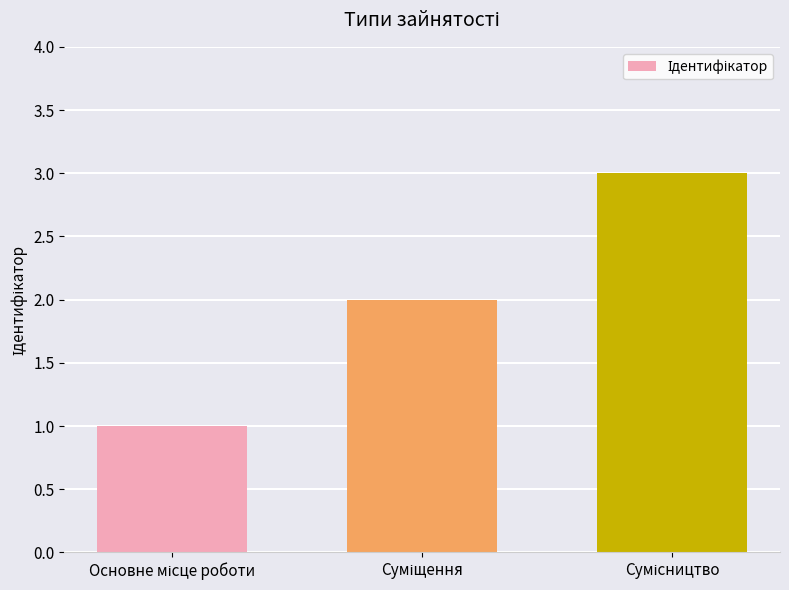

What is the sum of all values?

6